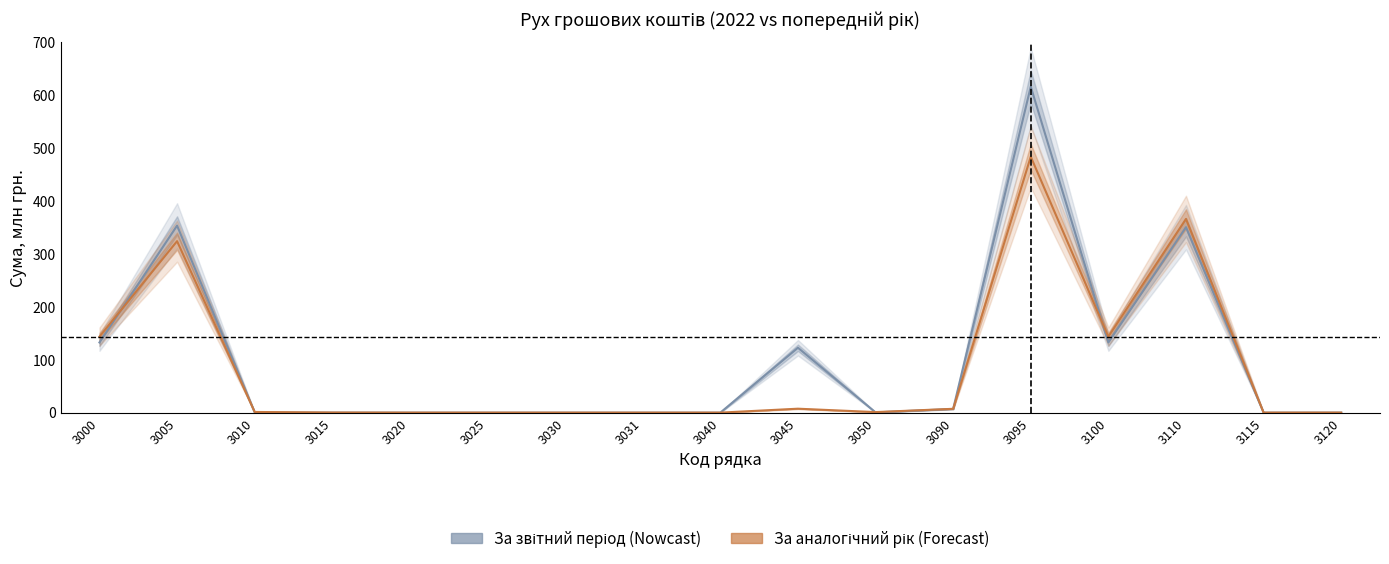

Reading right to left, transcribe all the data shown in this chart.

За звітний період: 0.1	0.0	350.5	132.6	616.0	6.9	0.5	122.6	0.0	0.0	0.0	0.0	0.0	0.1	0.4	353.4	132.6
За аналогічний період попереднього року: 0.0	0.0	366.0	143.6	483.7	7.2	1.0	7.4	0.0	0.0	0.0	0.0	0.0	0.2	1.3	324.0	143.6